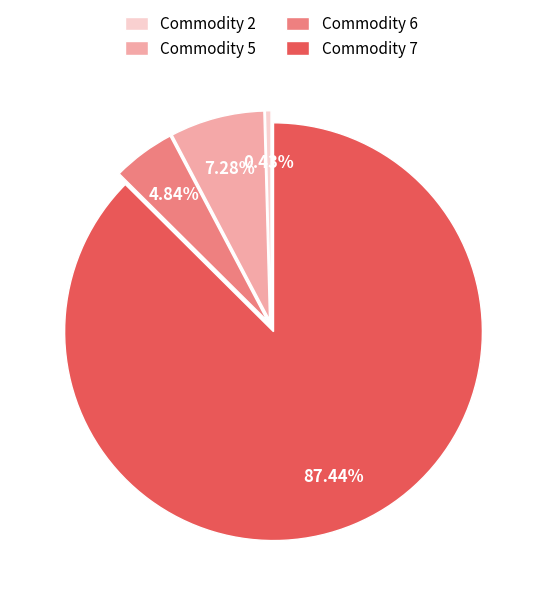

Is there a majority slice in this chart?

Yes